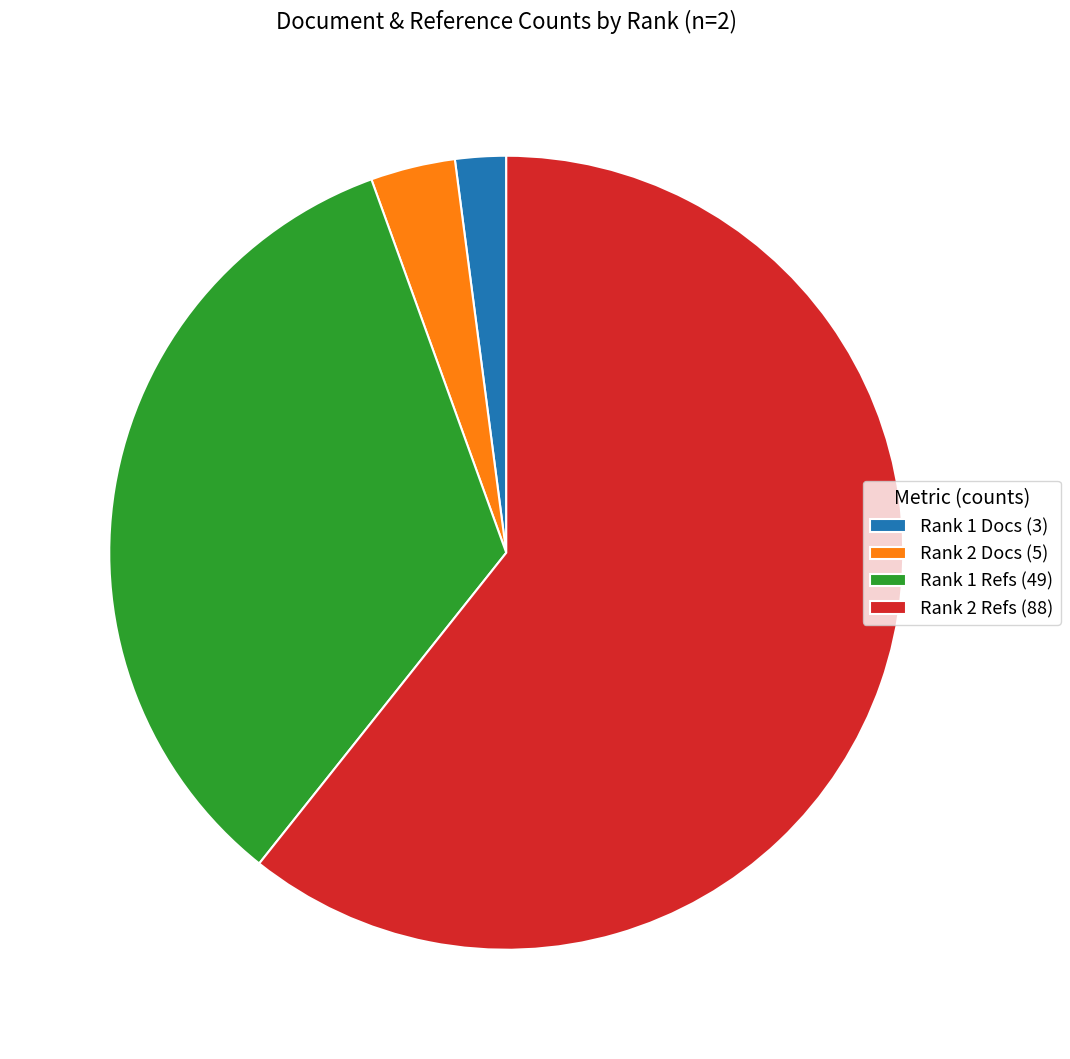

How many segments does this pie chart have?

4